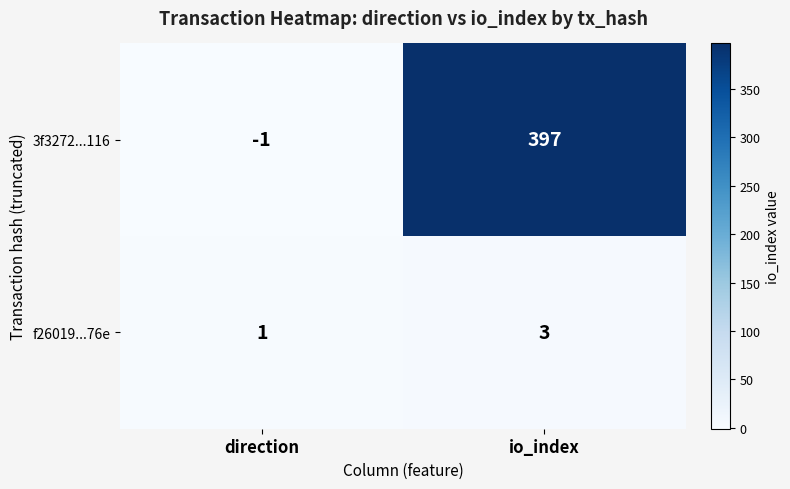

What is the approximate value of 3f3272...116 at io_index, to the nearest 5?

395